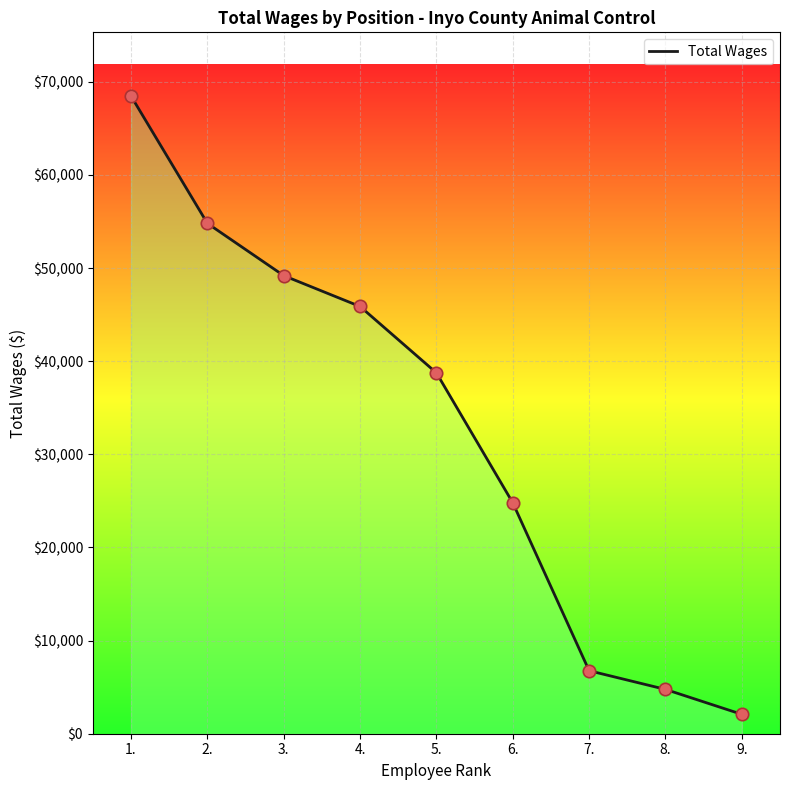

What is the change in value from 2. to 8.?

-50042